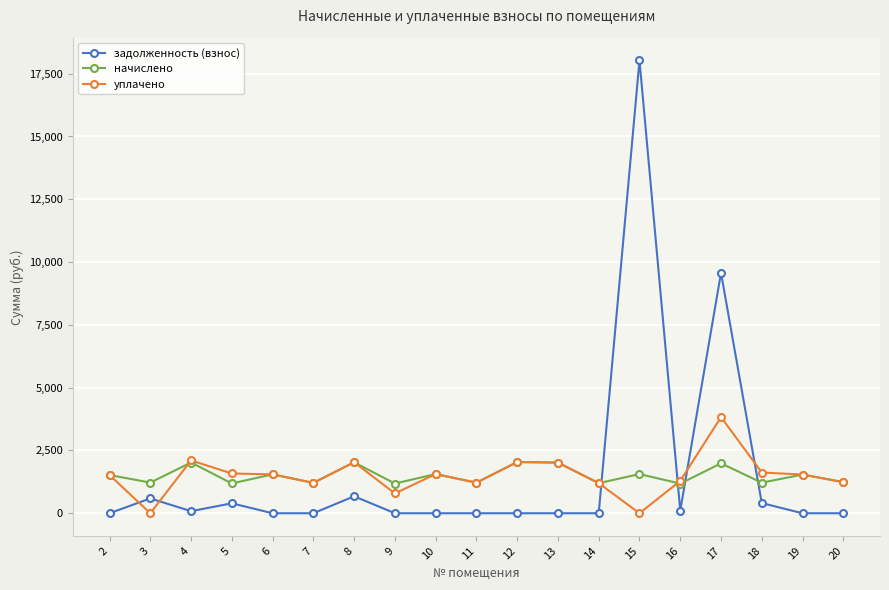

What is the difference between the maximum and minimum values in the задолженность (взнос) series?

18032.5